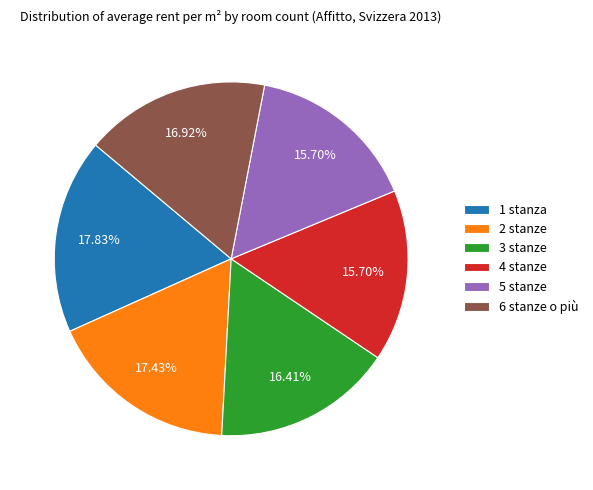

Is there a majority slice in this chart?

No